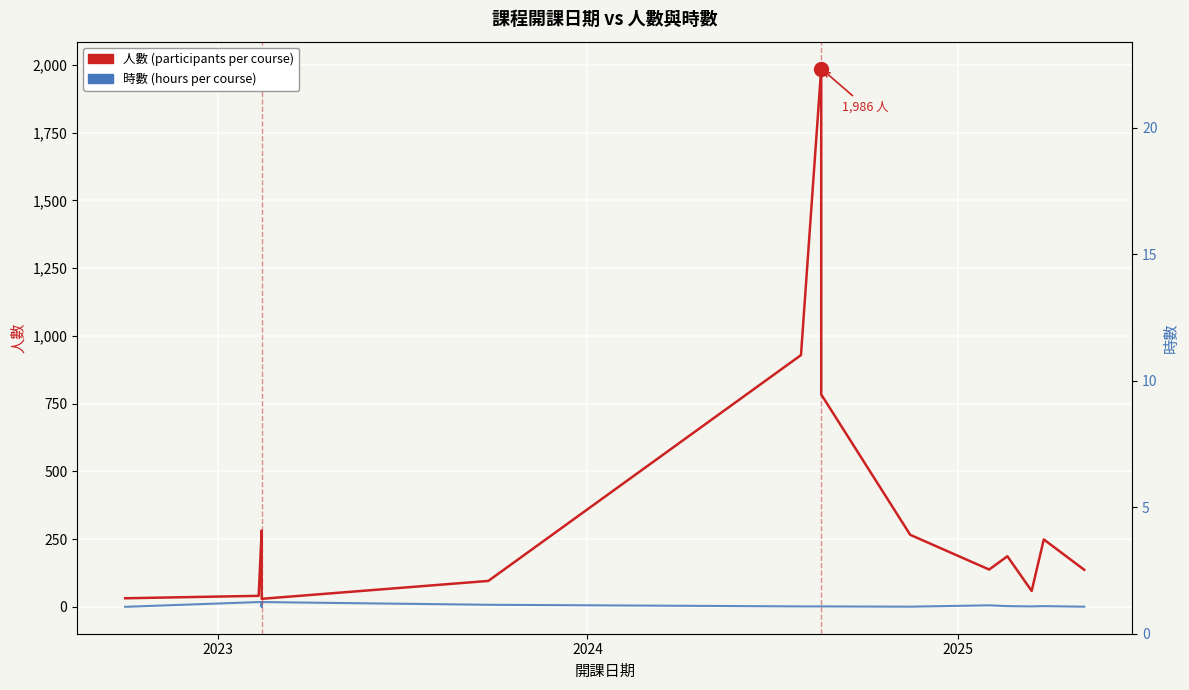

Which series has the largest range (max minus min)?

人數 (participants)